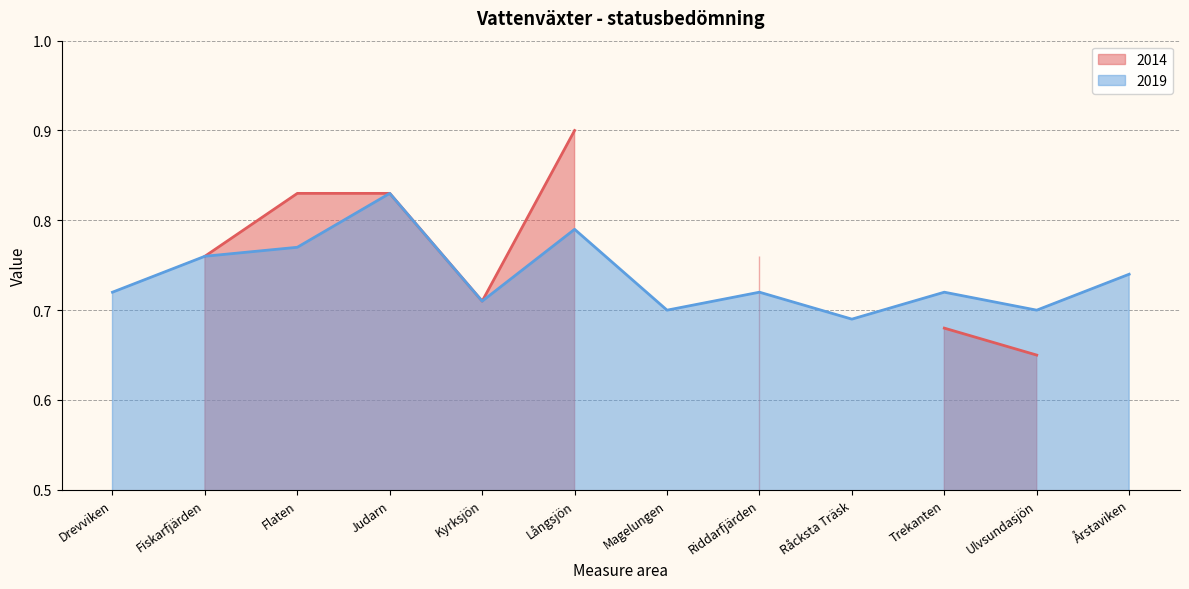

Rank the categories by value from highest to lowest.

Judarn, Långsjön, Flaten, Fiskarfjärden, Årstaviken, Drevviken, Riddarfjärden, Trekanten, Kyrksjön, Magelungen, Ulvsundasjön, Råcksta Träsk